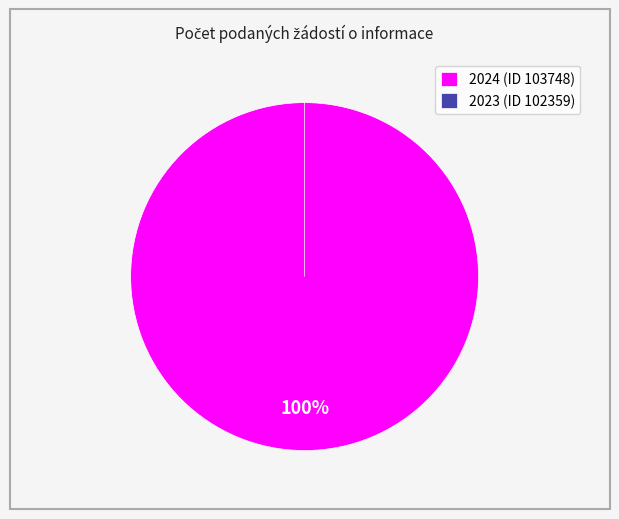

To the nearest percent, what is the difference between the 2023 (ID 102359) and 2024 (ID 103748) slice percentages?

100%